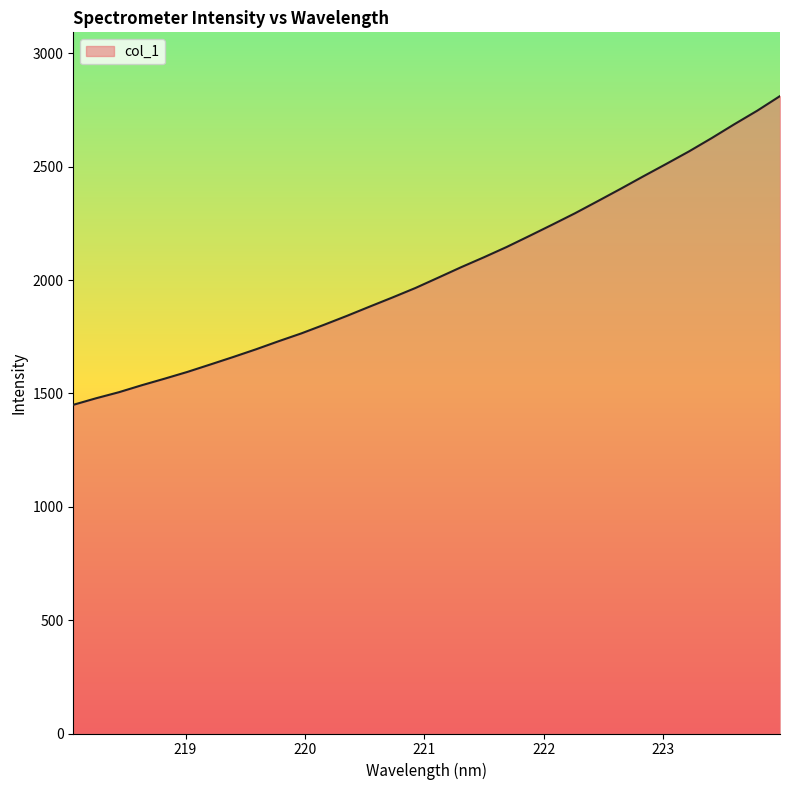

What is the greatest value displayed?

2811.7